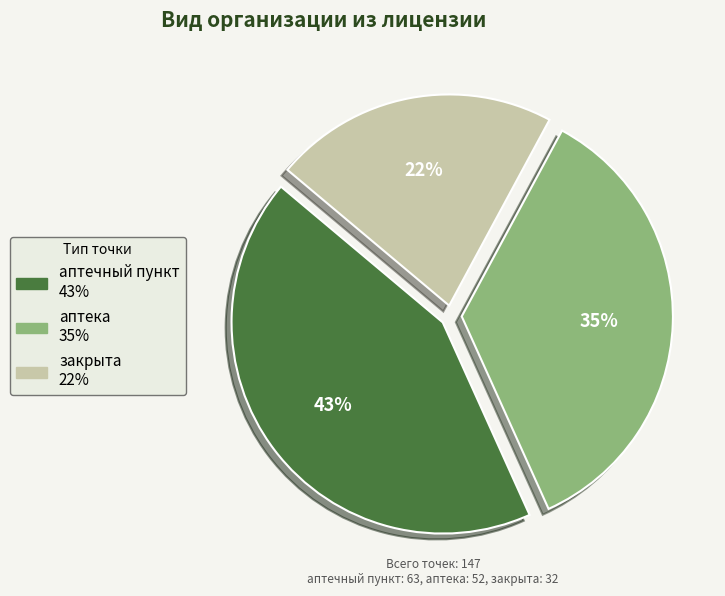

Does закрыта account for over 50% of the chart?

No